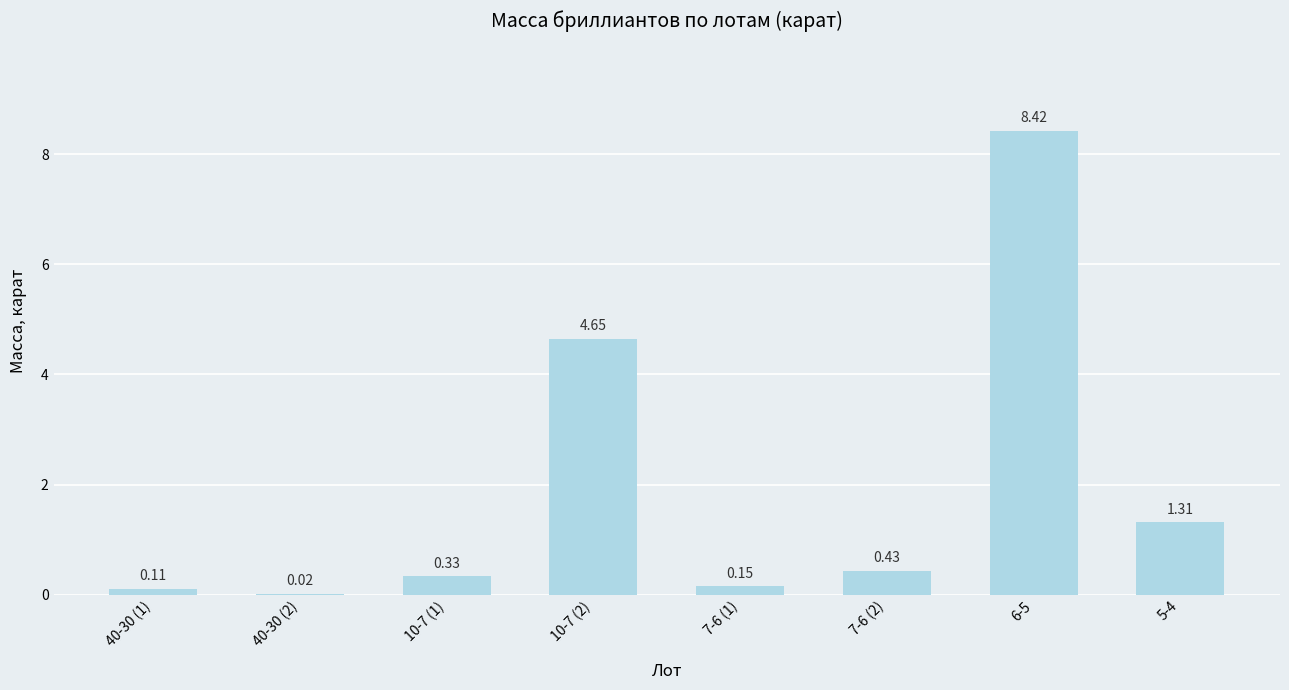

What is the change in value from 7-6 (1) to 6-5?

+8.3